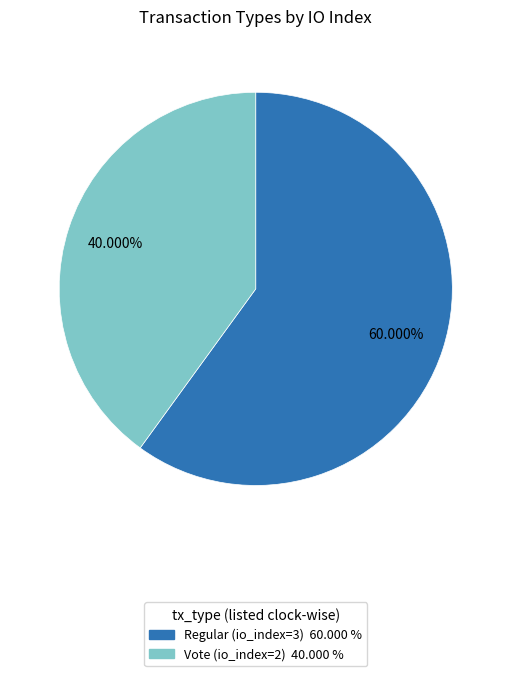

How many slices are in this pie chart?

2